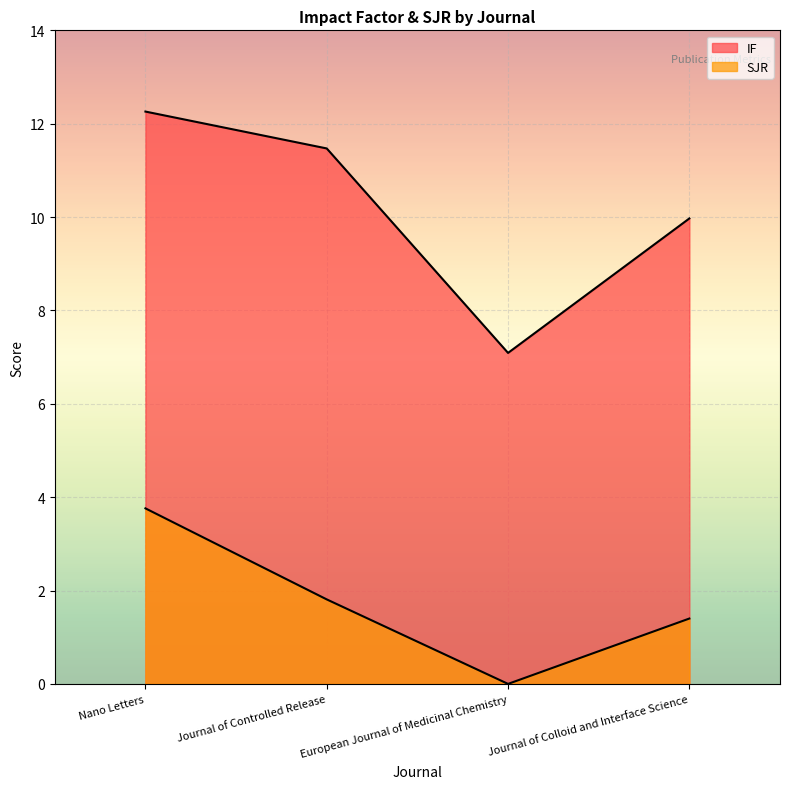

The IF series shows 8.4 at Nano Letters. True or false?

False